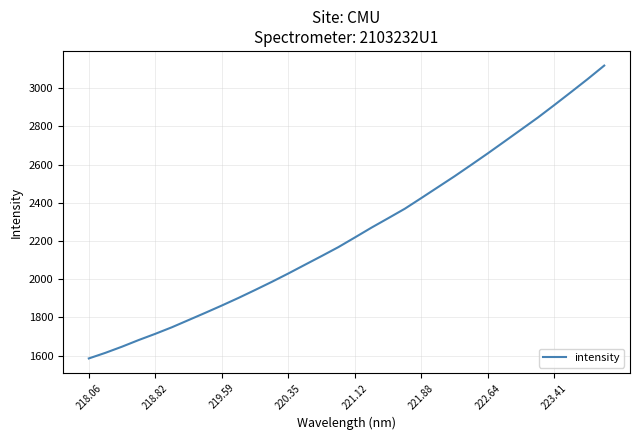

Reading left to right, transcribe all the data shown in this chart.

1584.8	1614.3	1646.6	1681.3	1713.9	1748.4	1786.0	1823.7	1862.1	1901.9	1943.4	1985.9	2030.0	2075.7	2121.2	2167.6	2218.5	2270.0	2319.1	2368.7	2425.1	2482.0	2539.1	2598.7	2658.9	2720.9	2783.2	2845.6	2911.7	2979.0	3047.2	3117.9